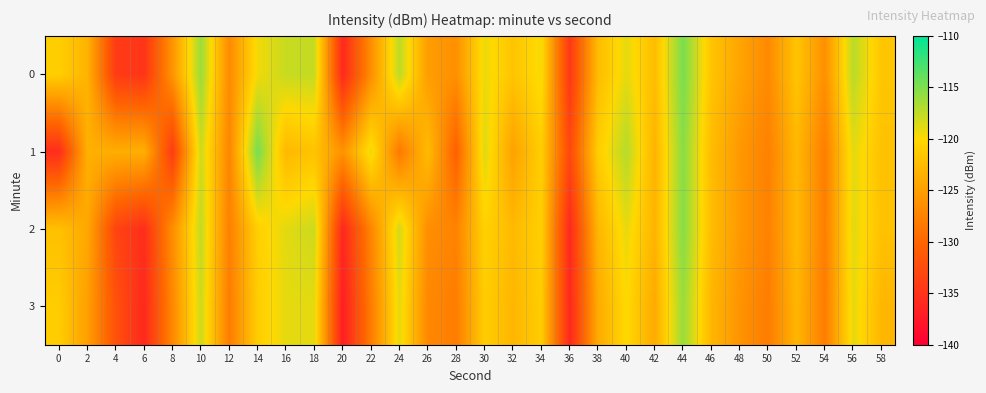

What is the maximum value shown in the chart?

-114.6